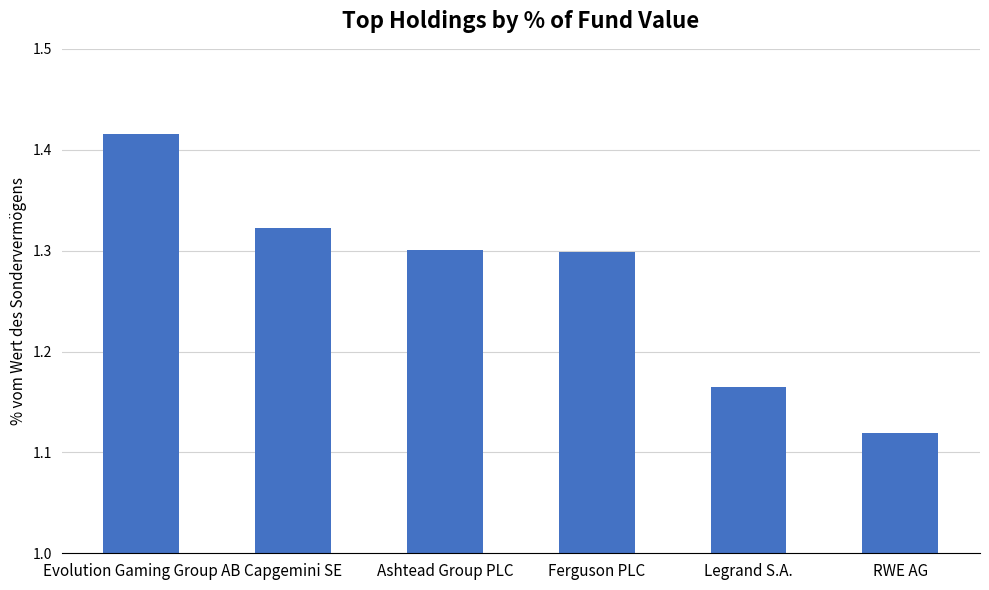

What is the difference between the maximum and minimum values?

0.3